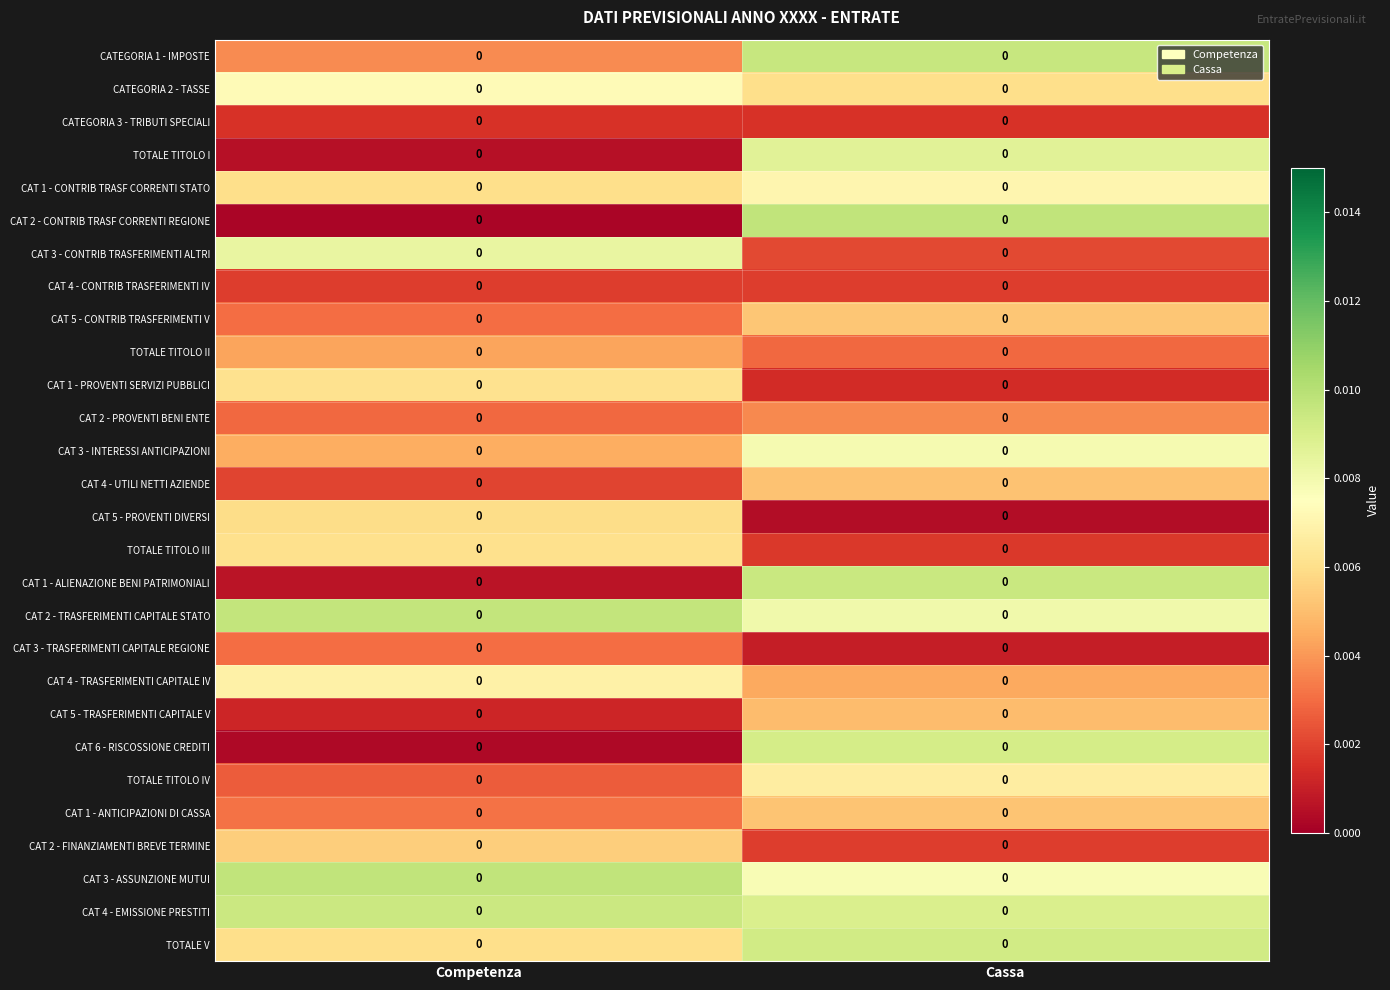

Which category has the lowest value in the CAT 5 - PROVENTI DIVERSI series?

Cassa